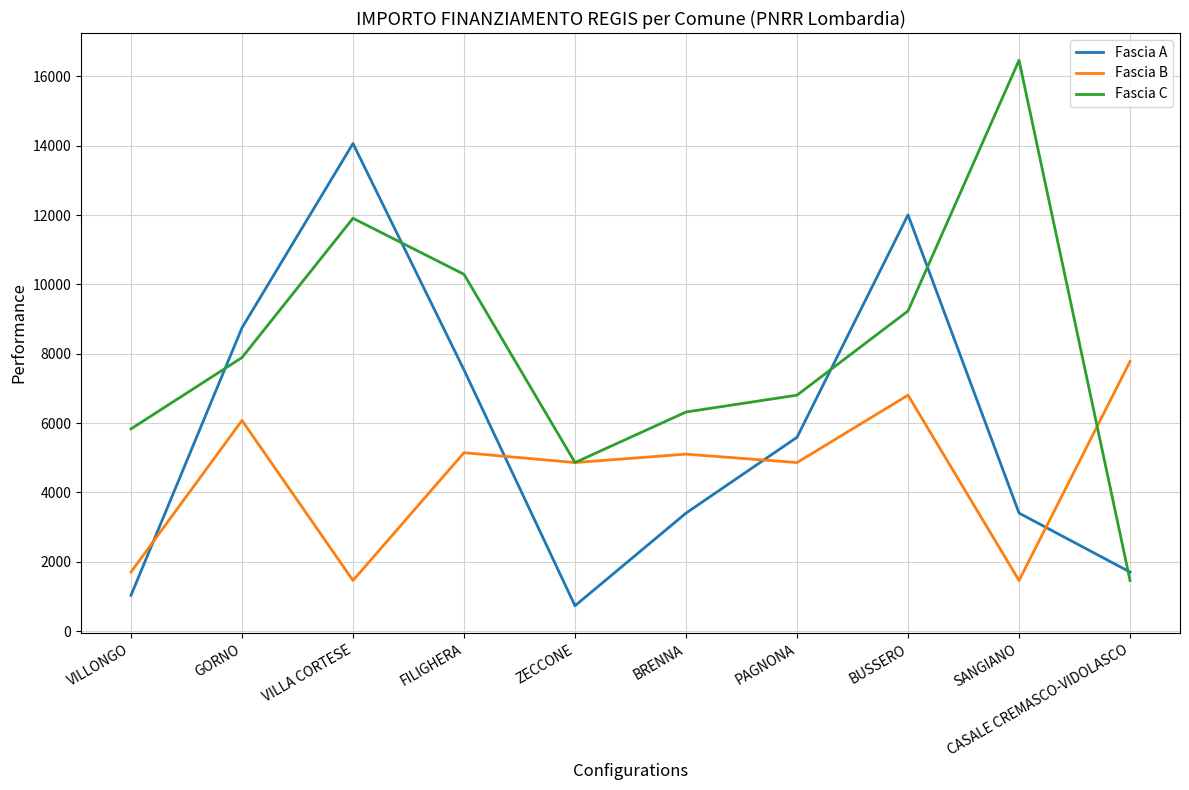

Where is Fascia A nearest to the value 7396?

FILIGHERA